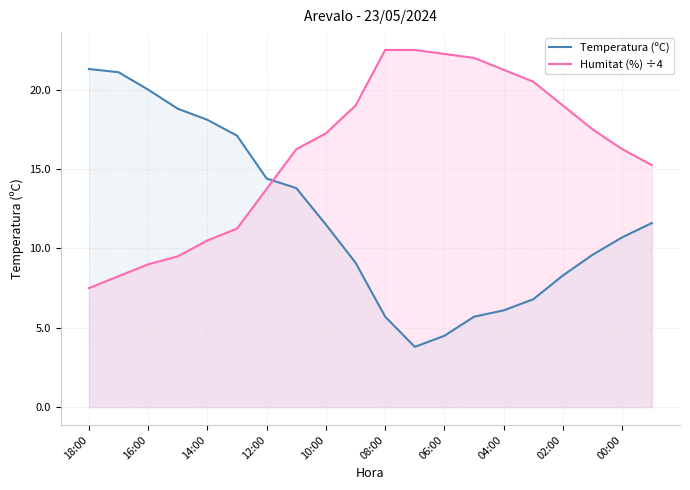

Which series ends up on top after the final intersection of Temperatura (ºC) and Humitat (%) ÷4?

Humitat (%) ÷4